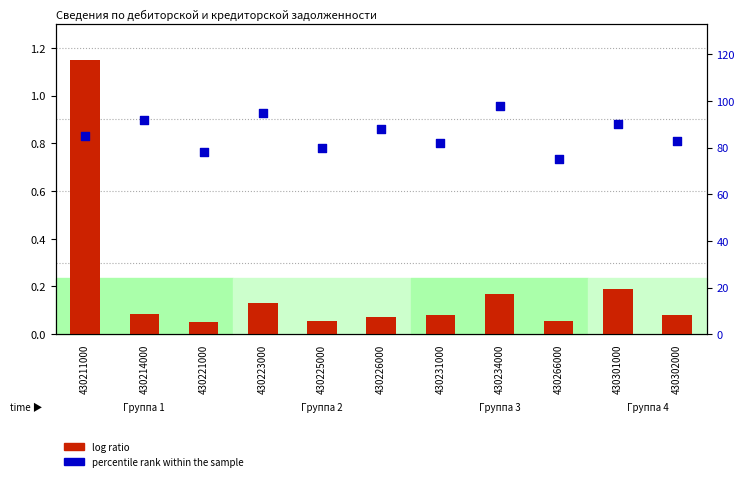

Which series has the widest spread of Y values?

percentile rank within the sample